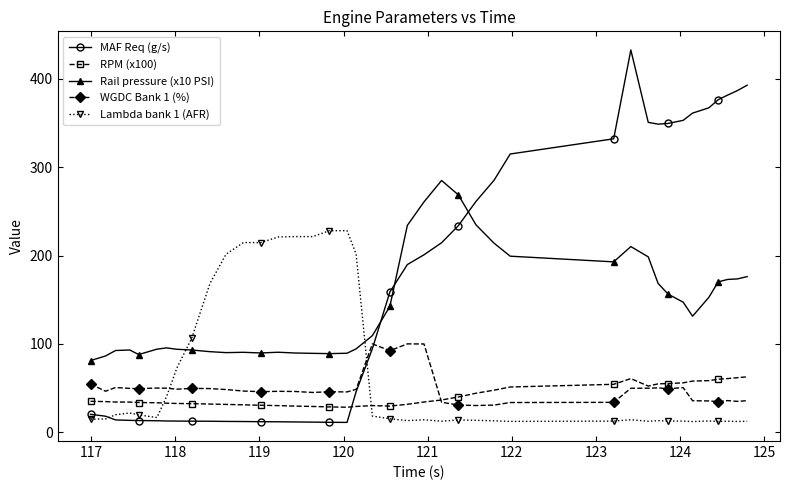

Which series ends up on top after the final intersection of Rail pressure (x10 PSI) and Lambda bank 1 (AFR)?

Rail pressure (x10 PSI)